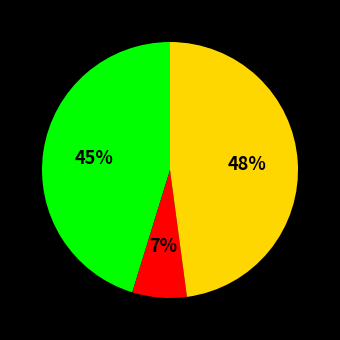

To the nearest percent, what is the average slice percentage?

33%